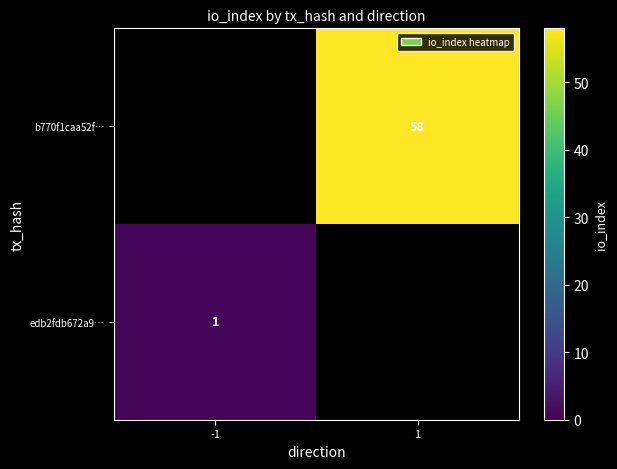

The edb2fdb672a9… series shows 1 at -1. True or false?

True